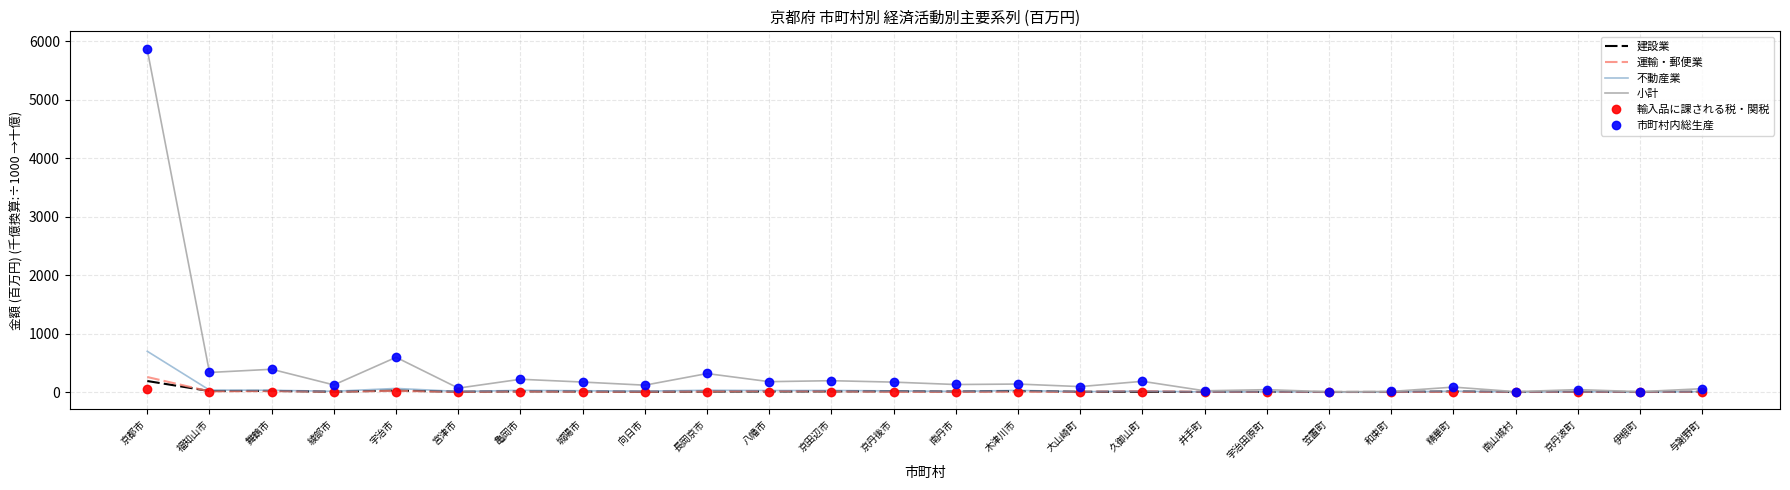

What are all the series names shown in the legend?

建設業, 運輸・郵便業, 不動産業, 小計, 輸入品に課される税・関税, 市町村内総生産